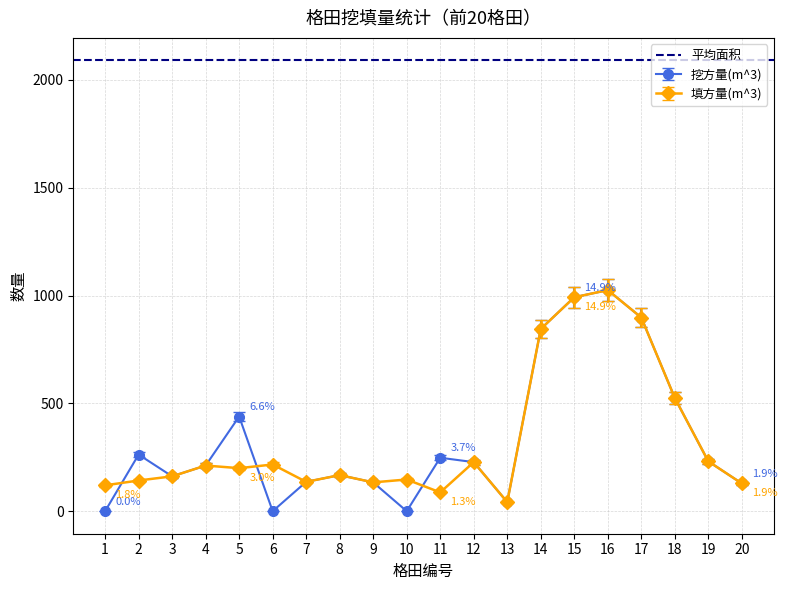

What is the value of the 填方量(m^3) point at the 5th from the left?

199.5